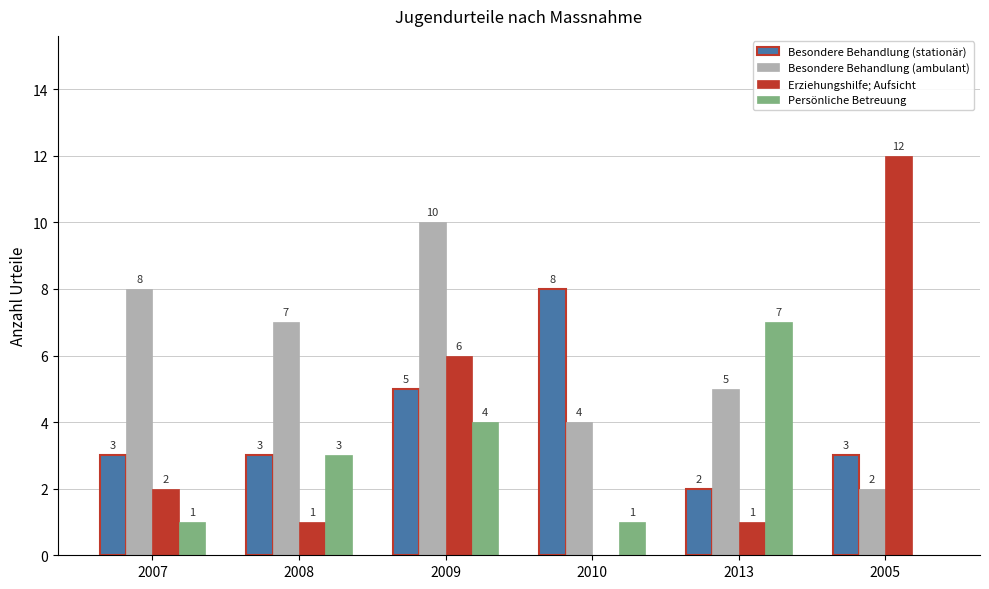

What is the sum of all Besondere Behandlung (stationär) values?

24